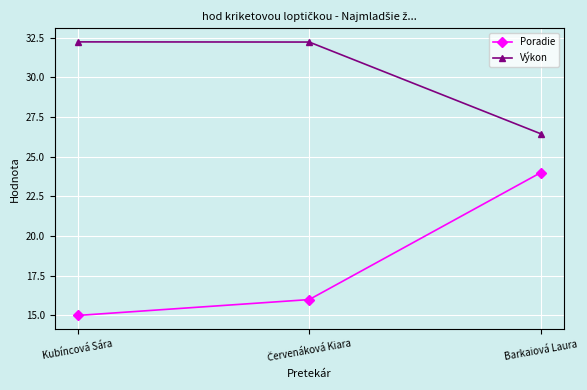

At Barkaiová Laura, list the series in order from largest to smallest.

Výkon, Poradie